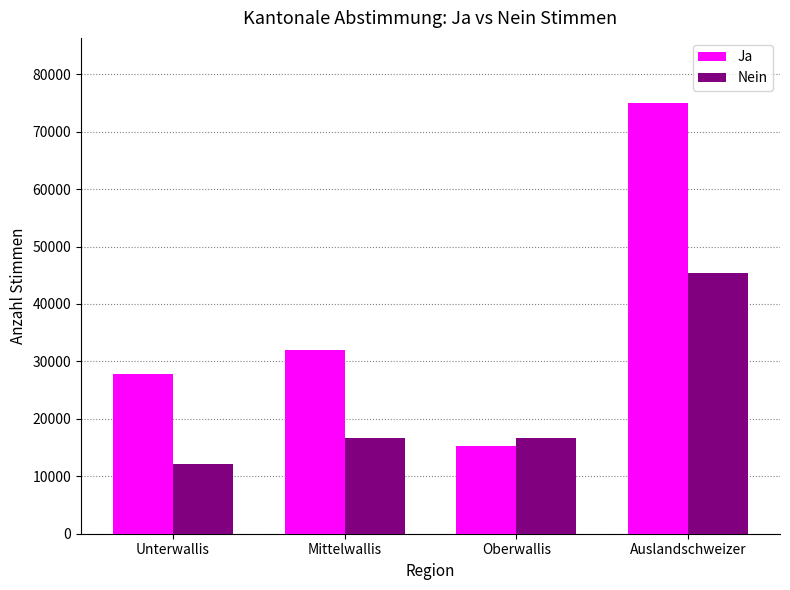

What is the average value of the Ja series?

37534